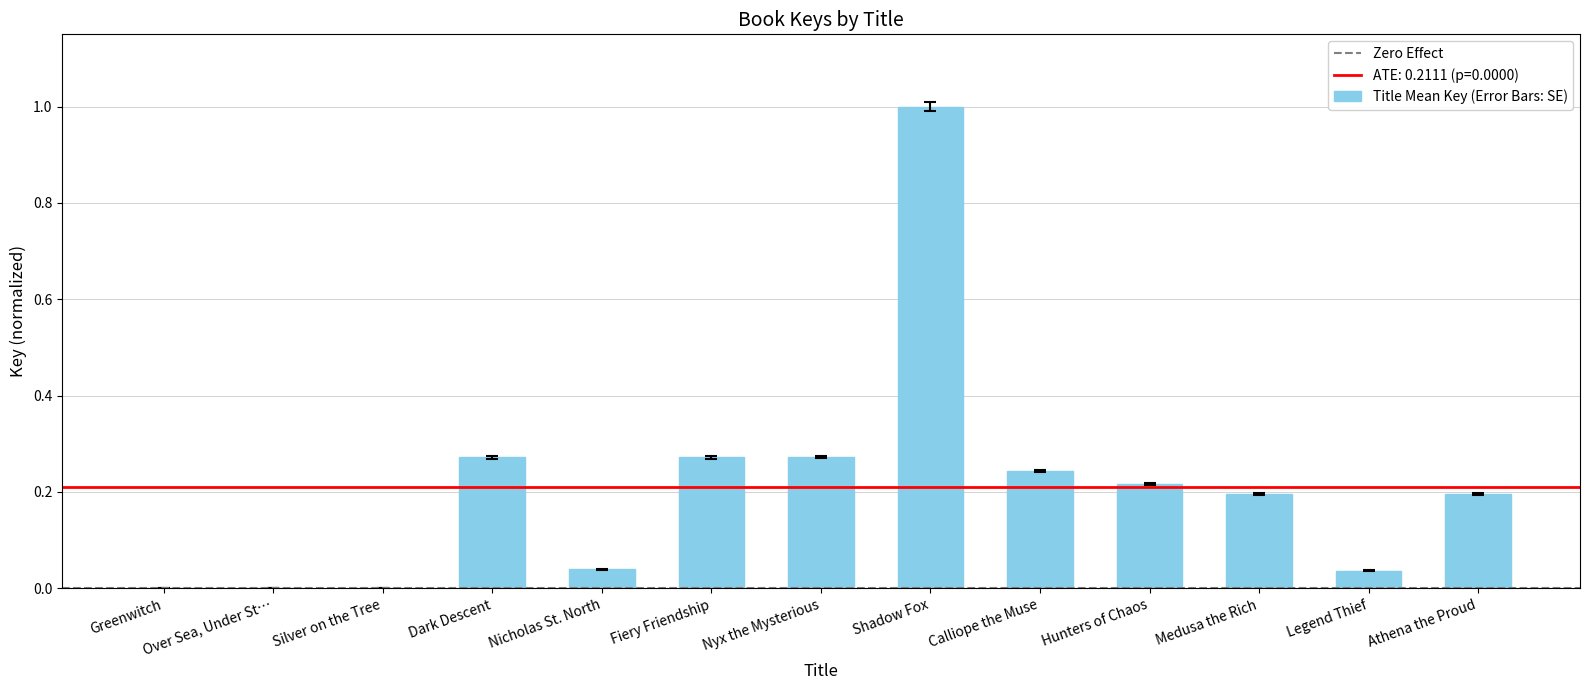

The value at Greenwitch is 0.0. True or false?

True